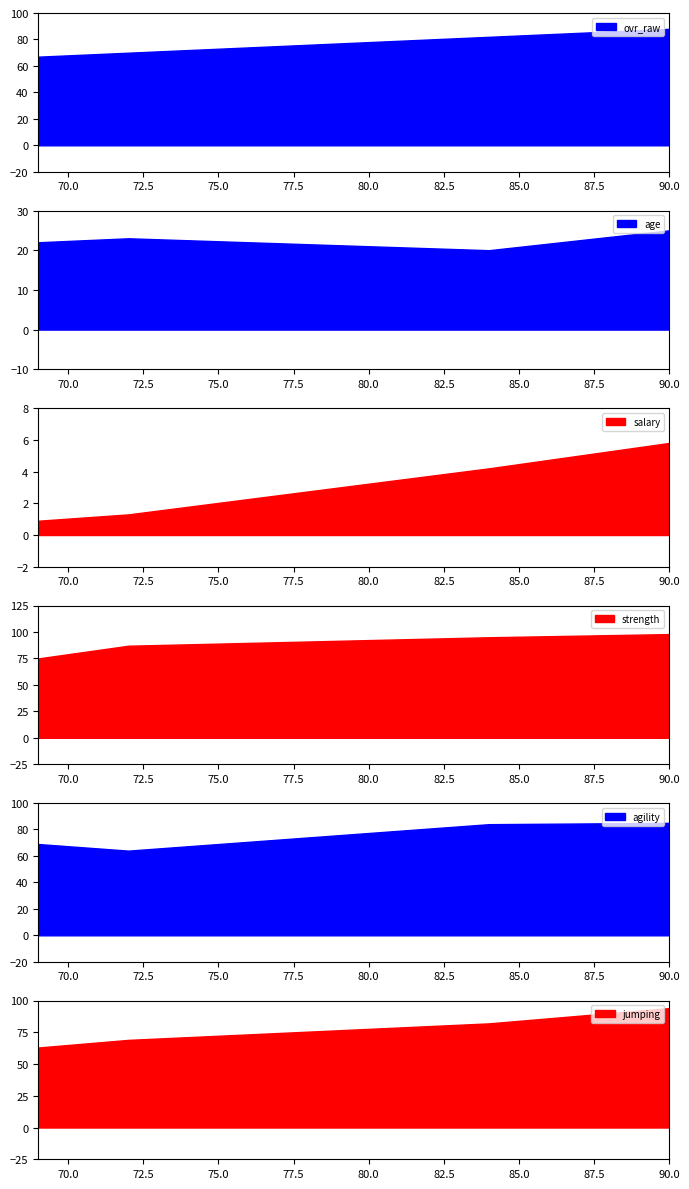

True or false: salary has a value of 1.4 at 69.

False